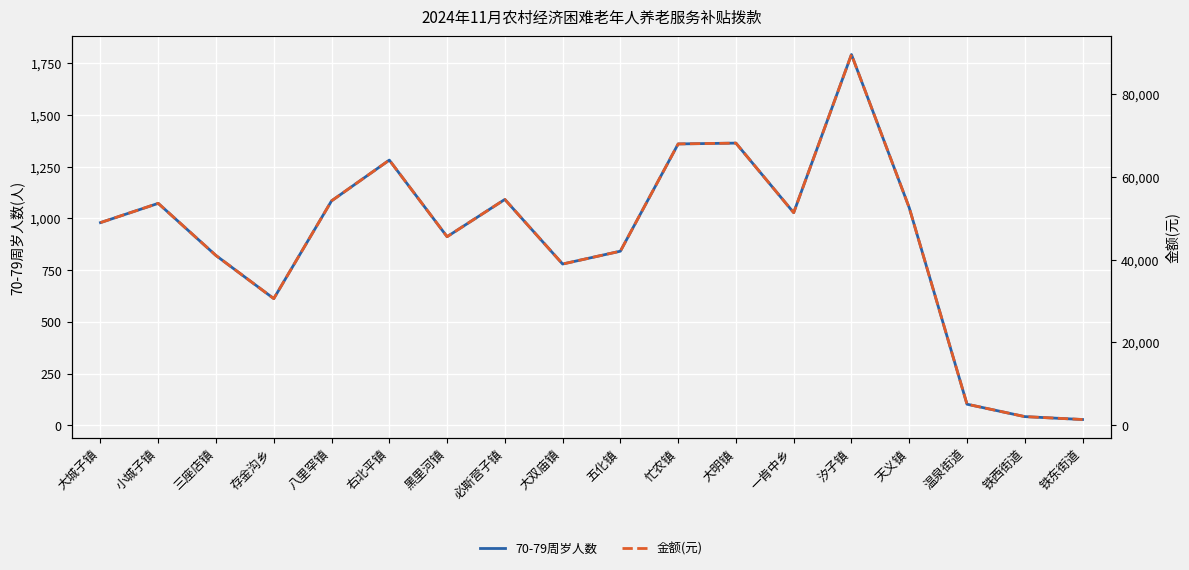

True or false: 70-79周岁人数 has a value of 1091 at 必斯营子镇.

True